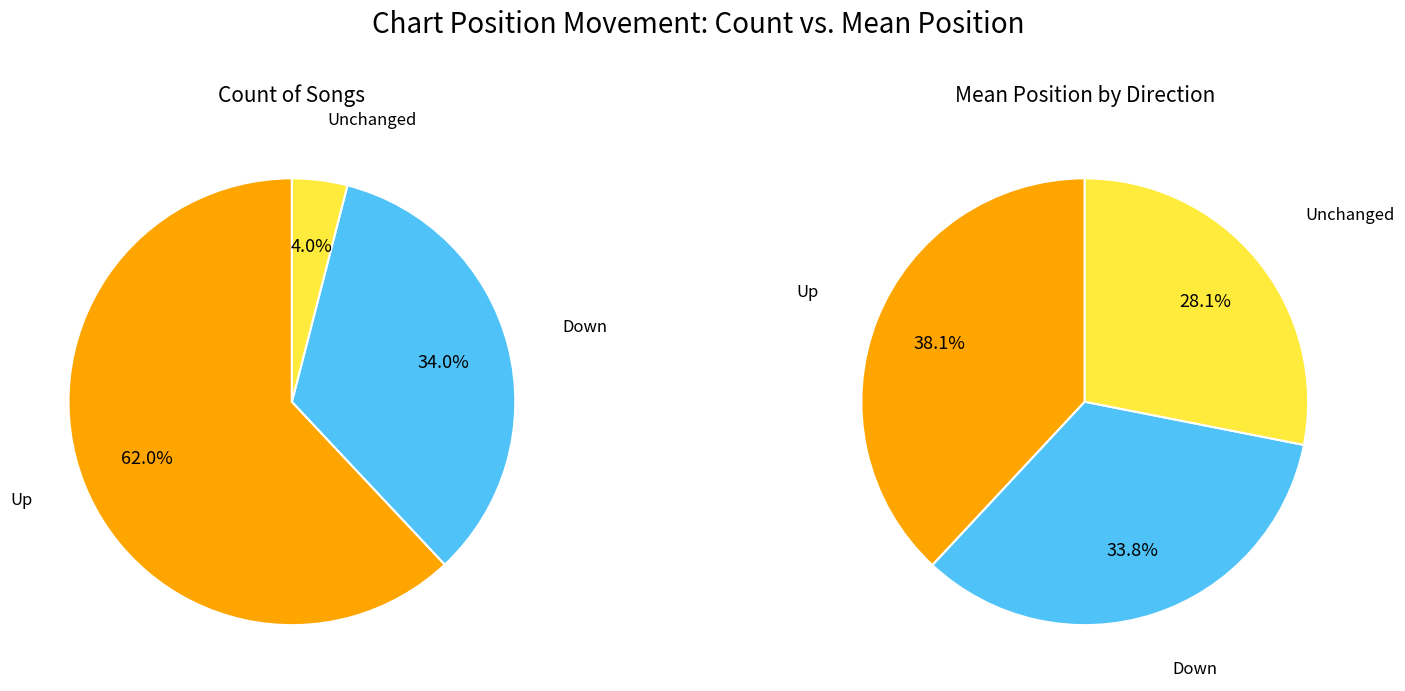

What is the largest slice in the pie chart?

up